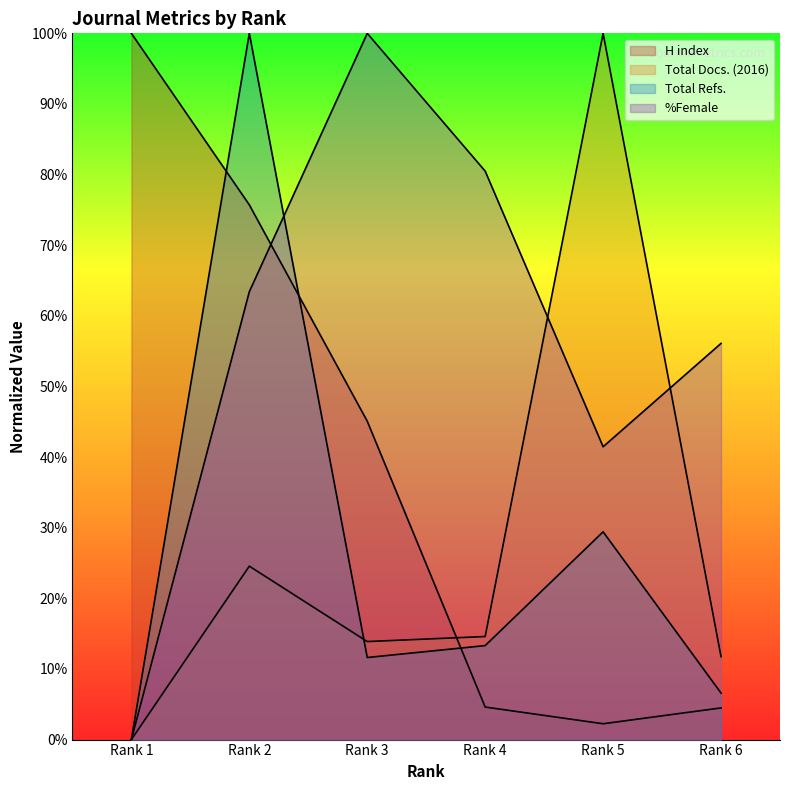

What is the maximum value for H index?

100.0